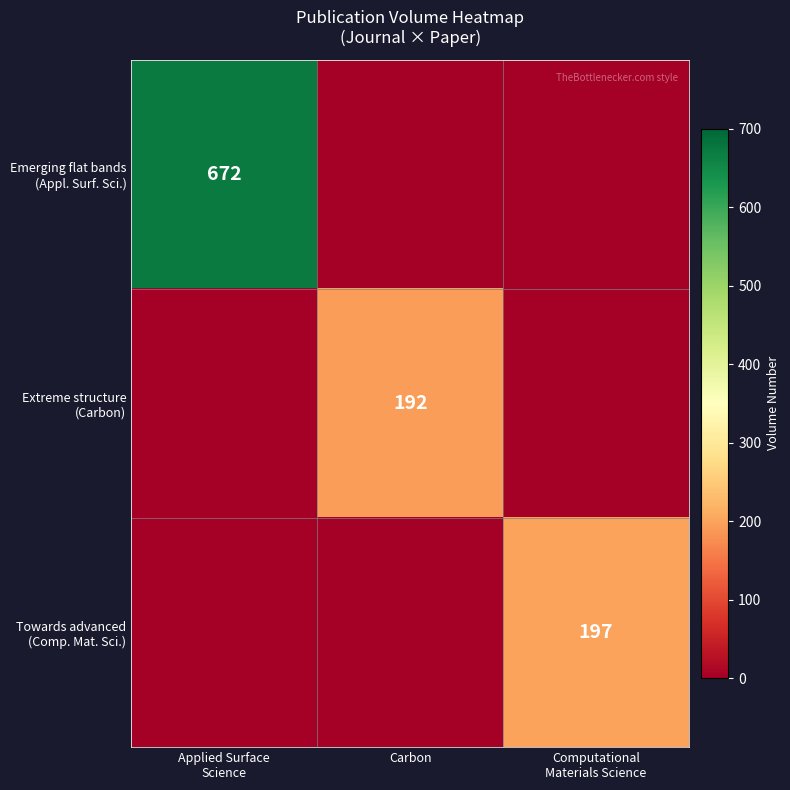

How many data points in Towards advanced (Comp. Mat. Sci.) are above 0?

1